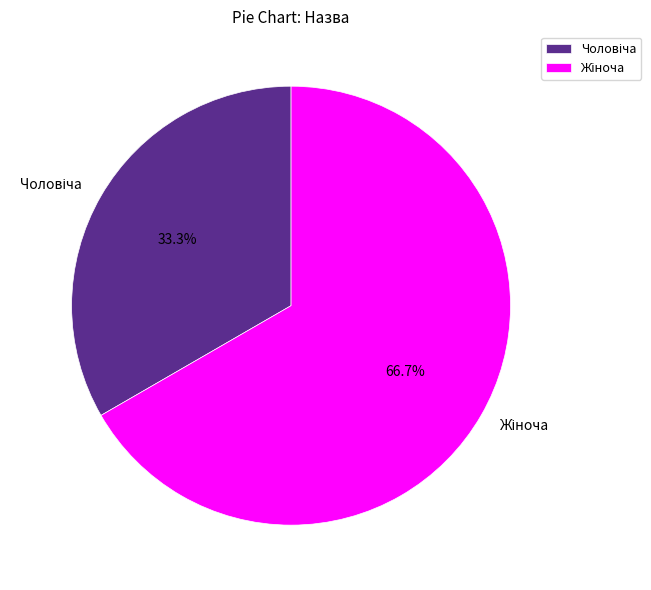

Is there any slice that represents more than half of the pie?

Yes